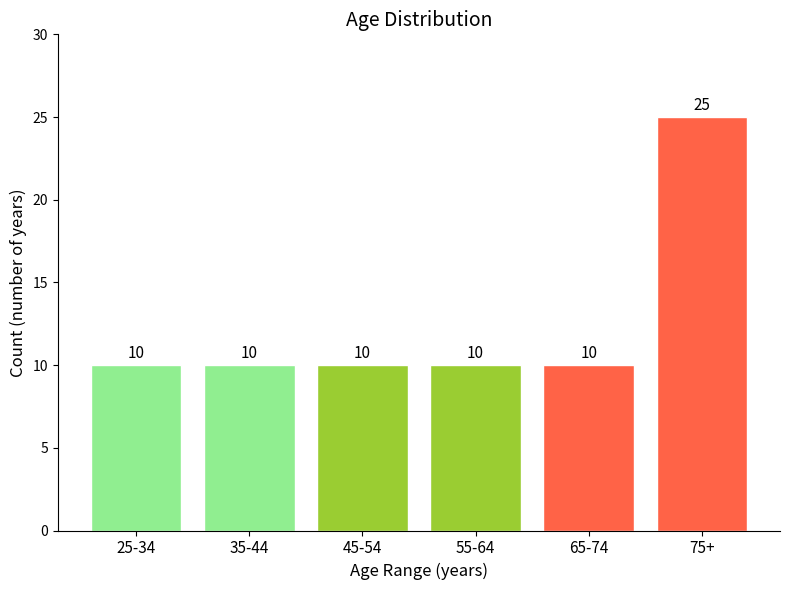

Reading left to right, extract all data points from this chart.

25-34=10	35-44=10	45-54=10	55-64=10	65-74=10	75+=25